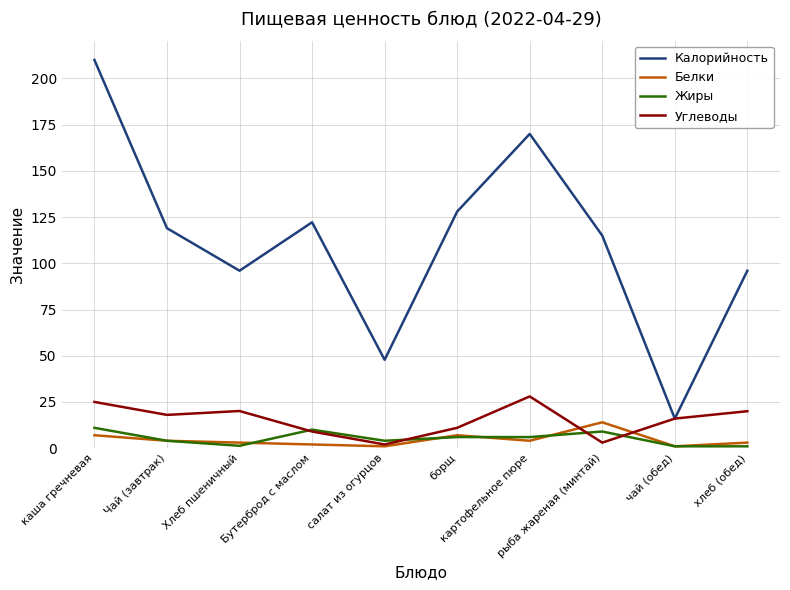

What is the difference between the maximum and minimum values in the Углеводы series?

26.0